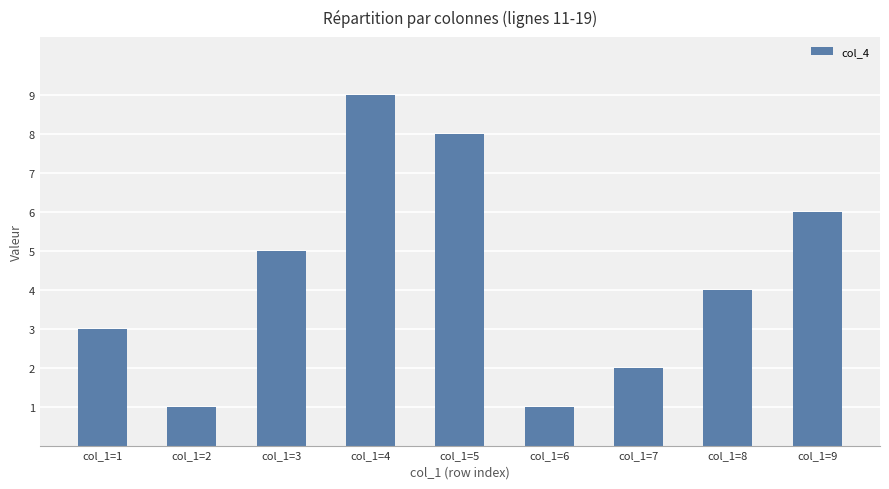

What is the smallest value displayed?

1